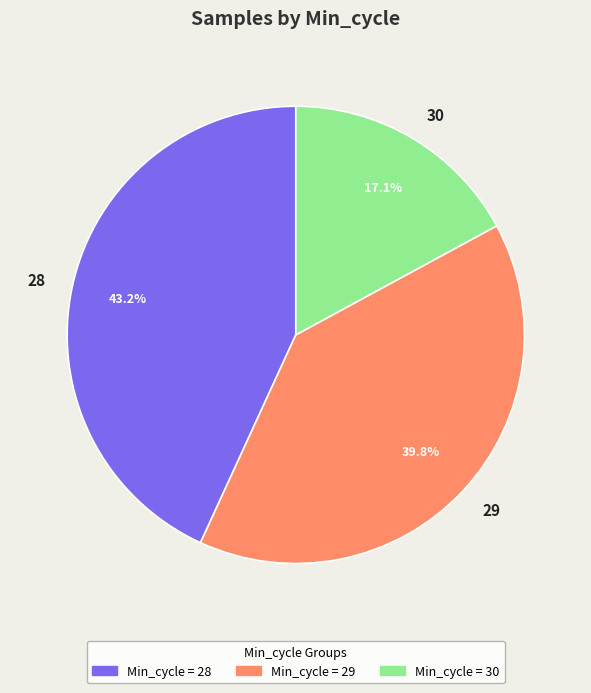

What is the ratio of the value at 30 to the value at 29?

0.4